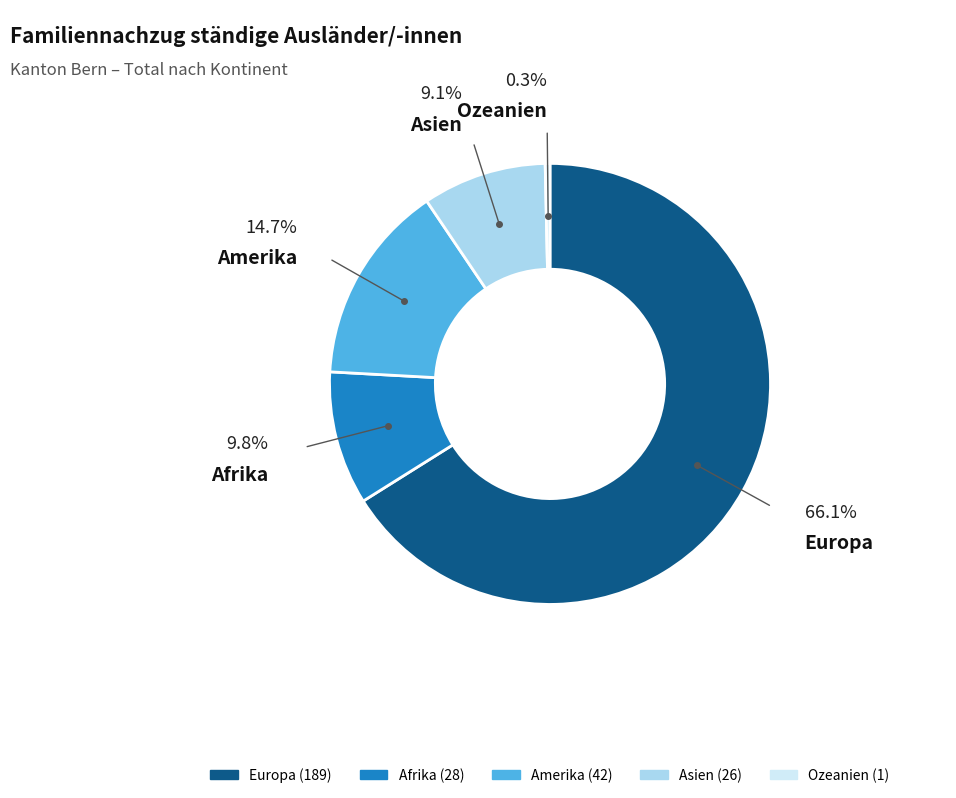

How many segments does this pie chart have?

5